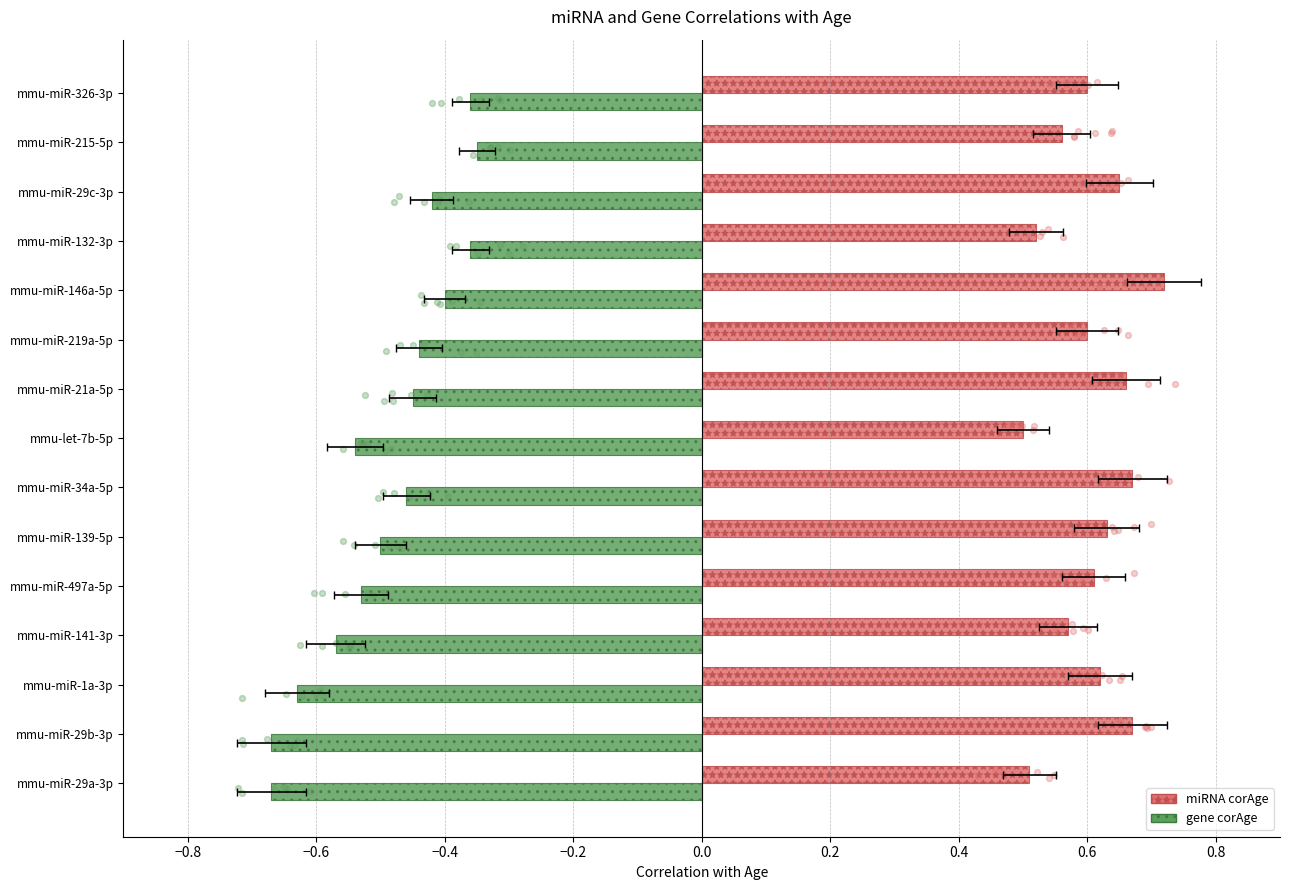

Which series has the widest spread of Y values?

gene corAge